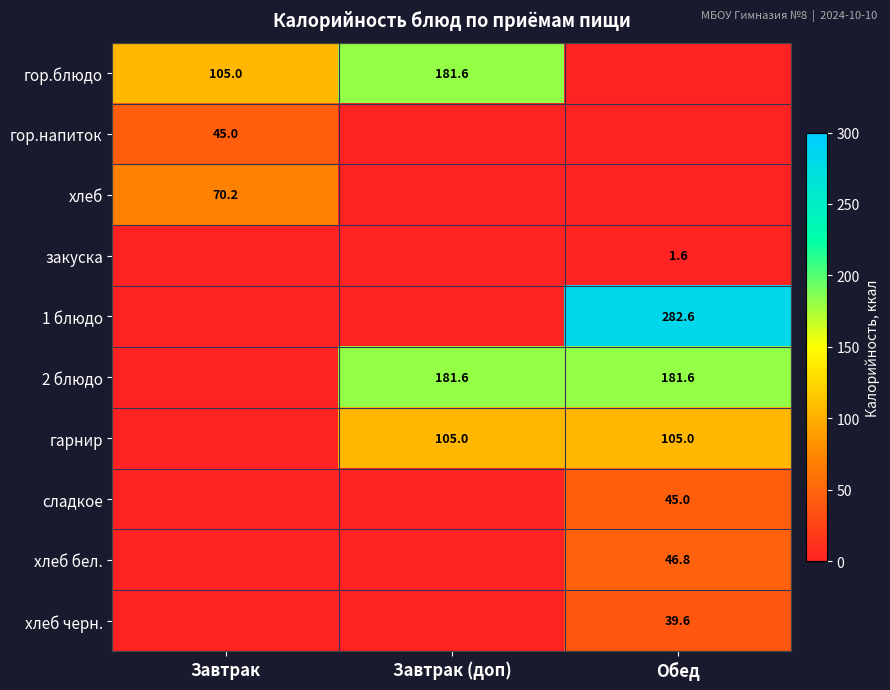

What is the sum of the 2 блюдо values at Завтрак (доп) and Обед?

363.2